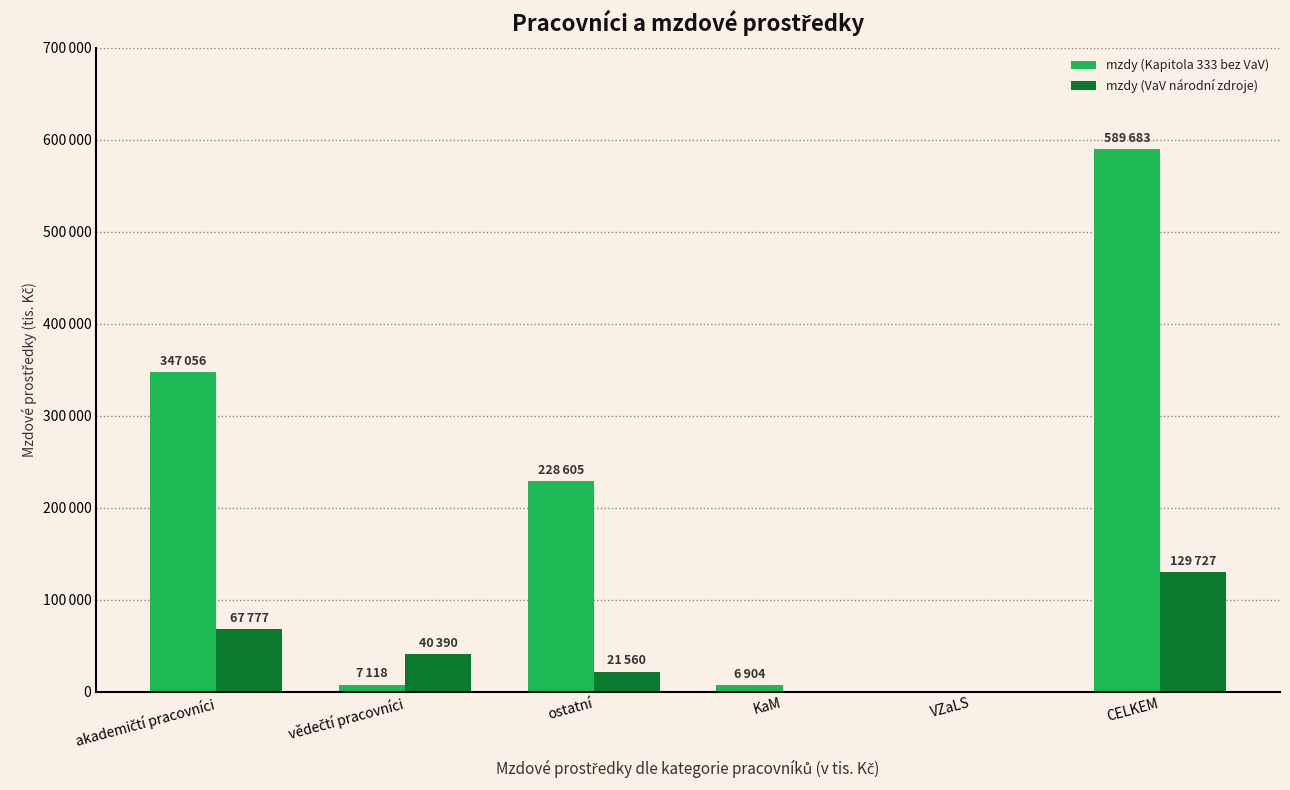

At how many categories does at least one series exceed 145904?

3